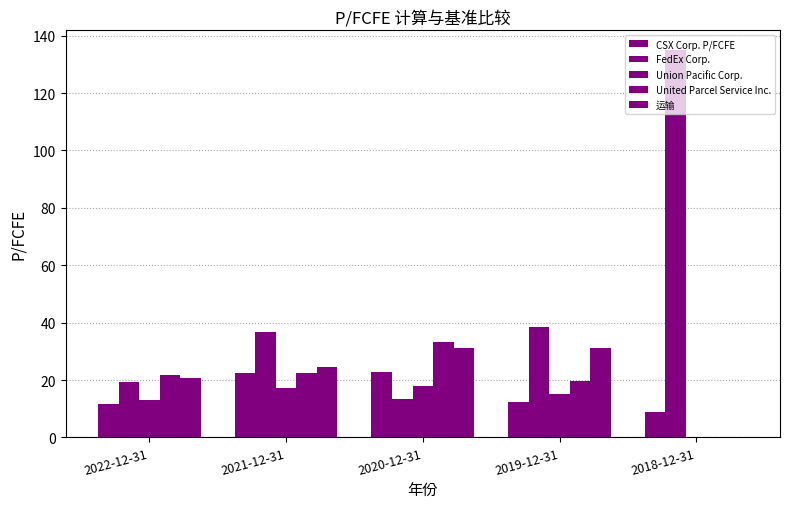

How many groups of bars are there?

5